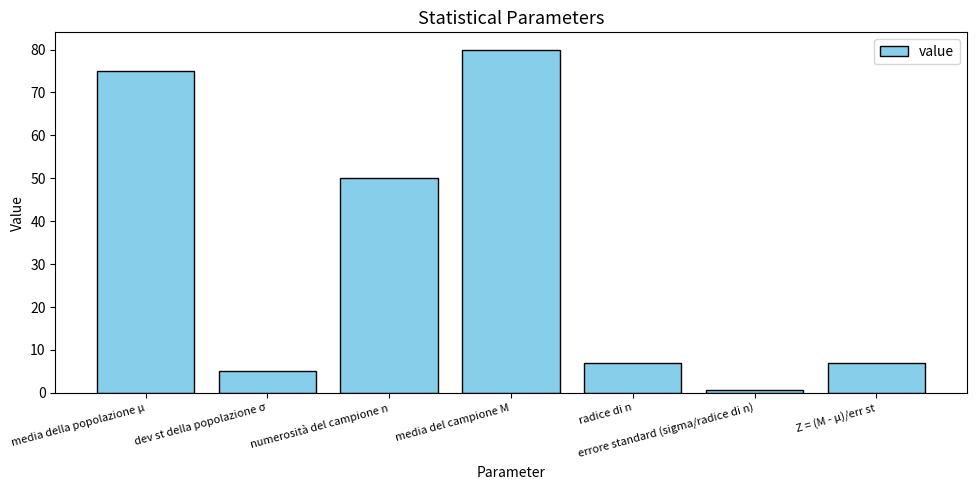

What is the maximum value shown in the chart?

80.0